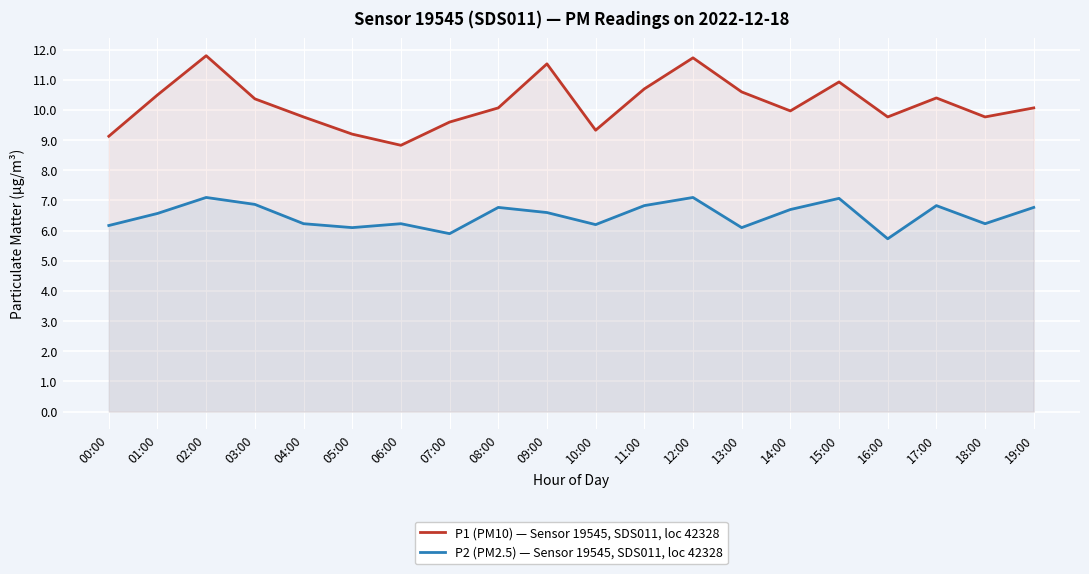

At how many categories does at least one series exceed 10?

11